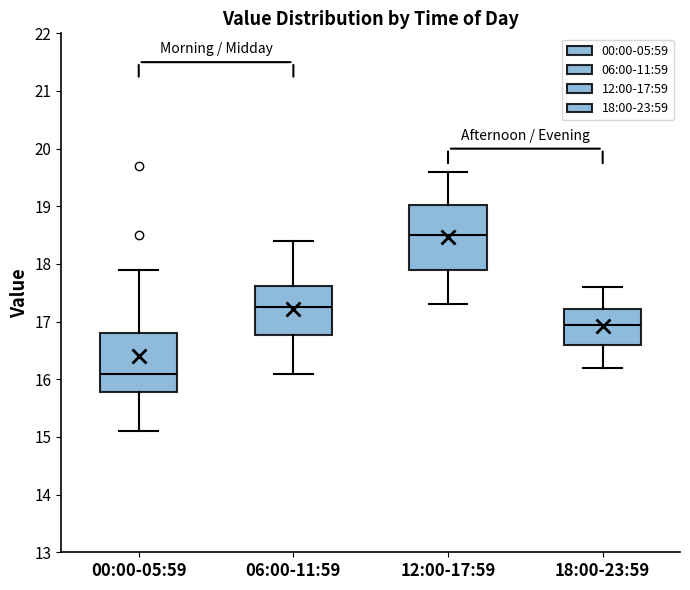

Which box's median line is the lowest?

00:00-05:59